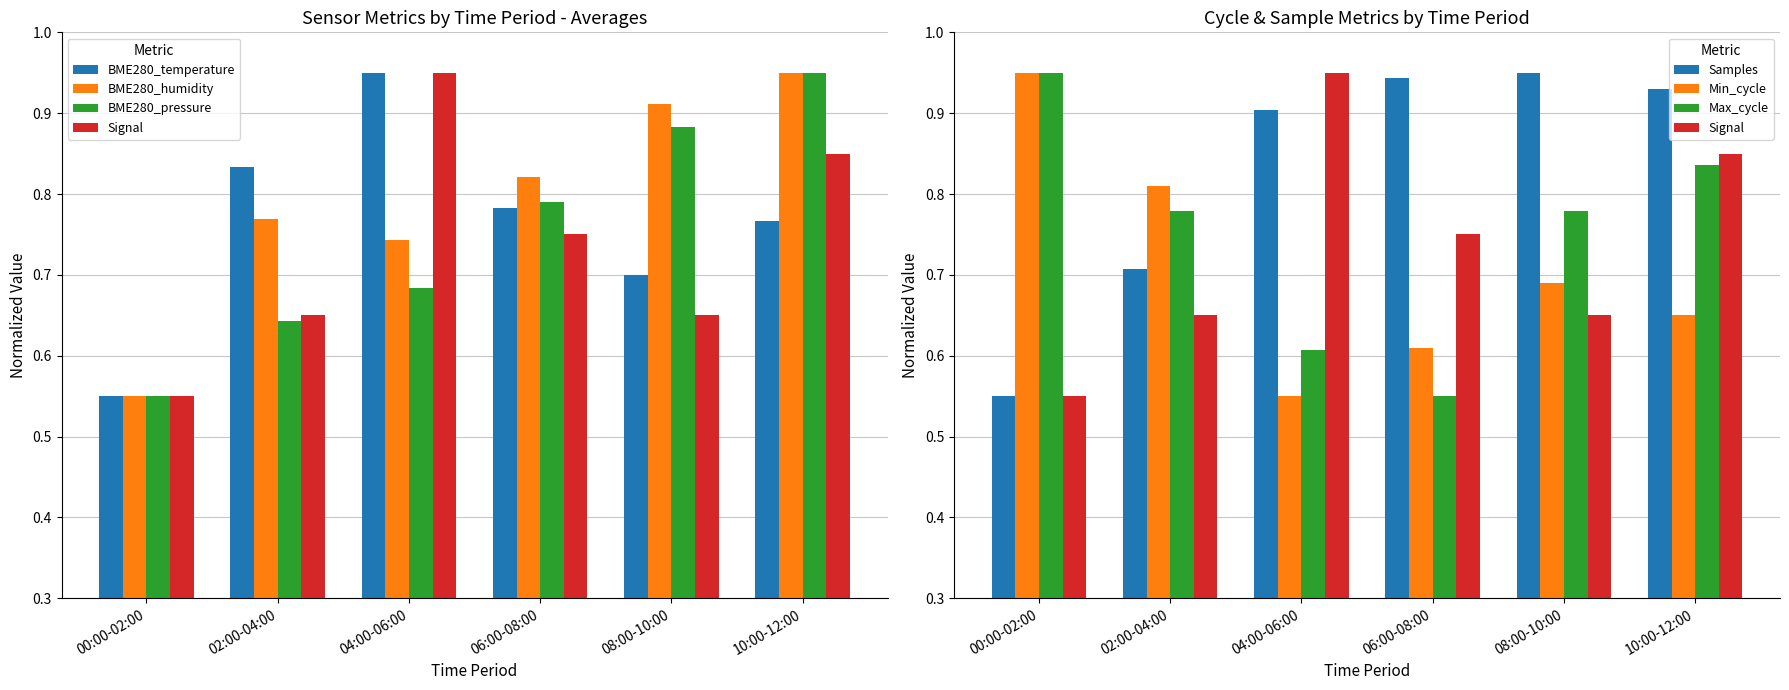

What position from the right is 08:00-10:00?

2